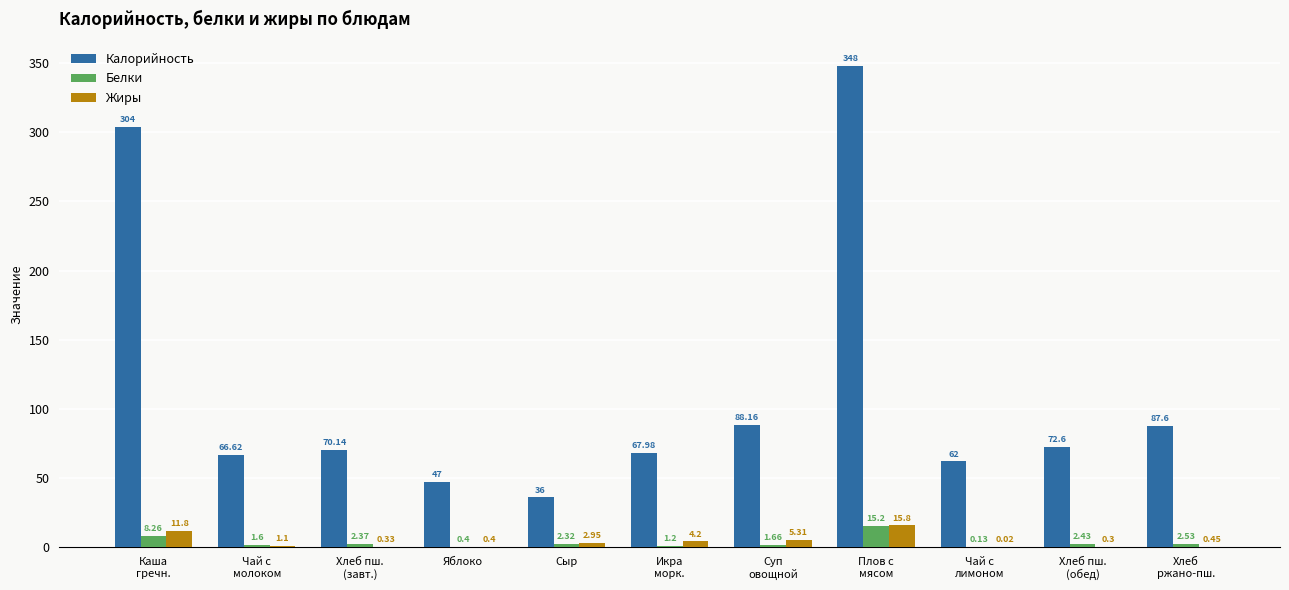

What is the greatest value displayed?

348.0